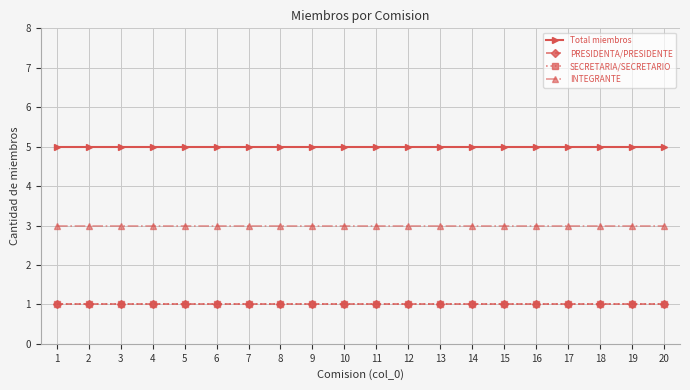

What is the maximum value shown in the chart?

5